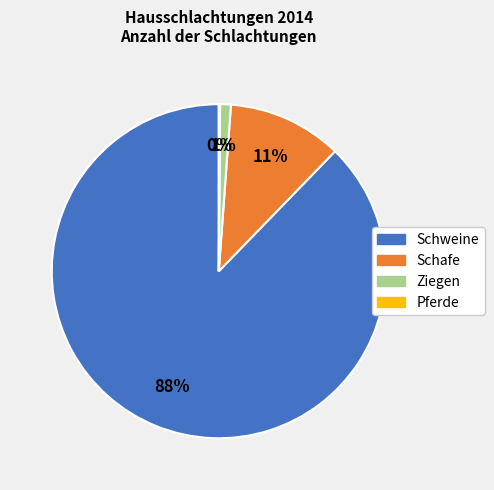

To the nearest percent, what is the average slice percentage?

25%